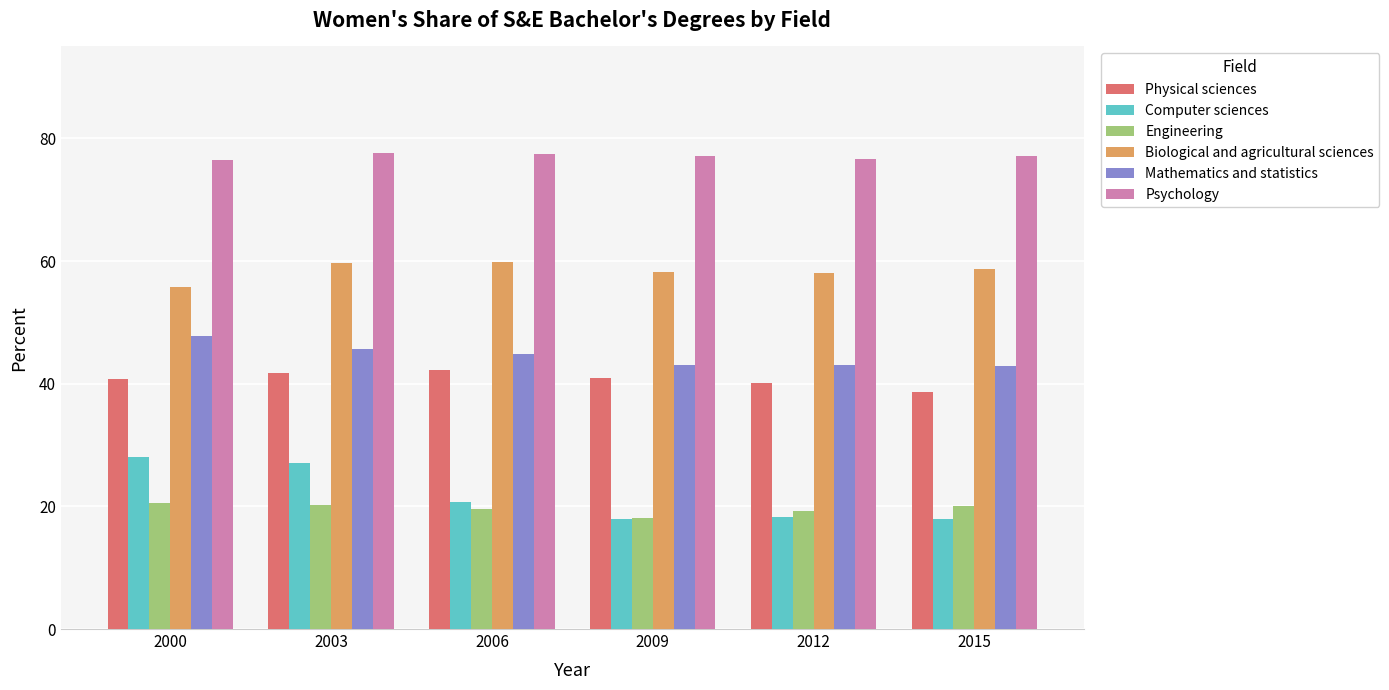

Read the Mathematics and statistics value at 2000.

47.8